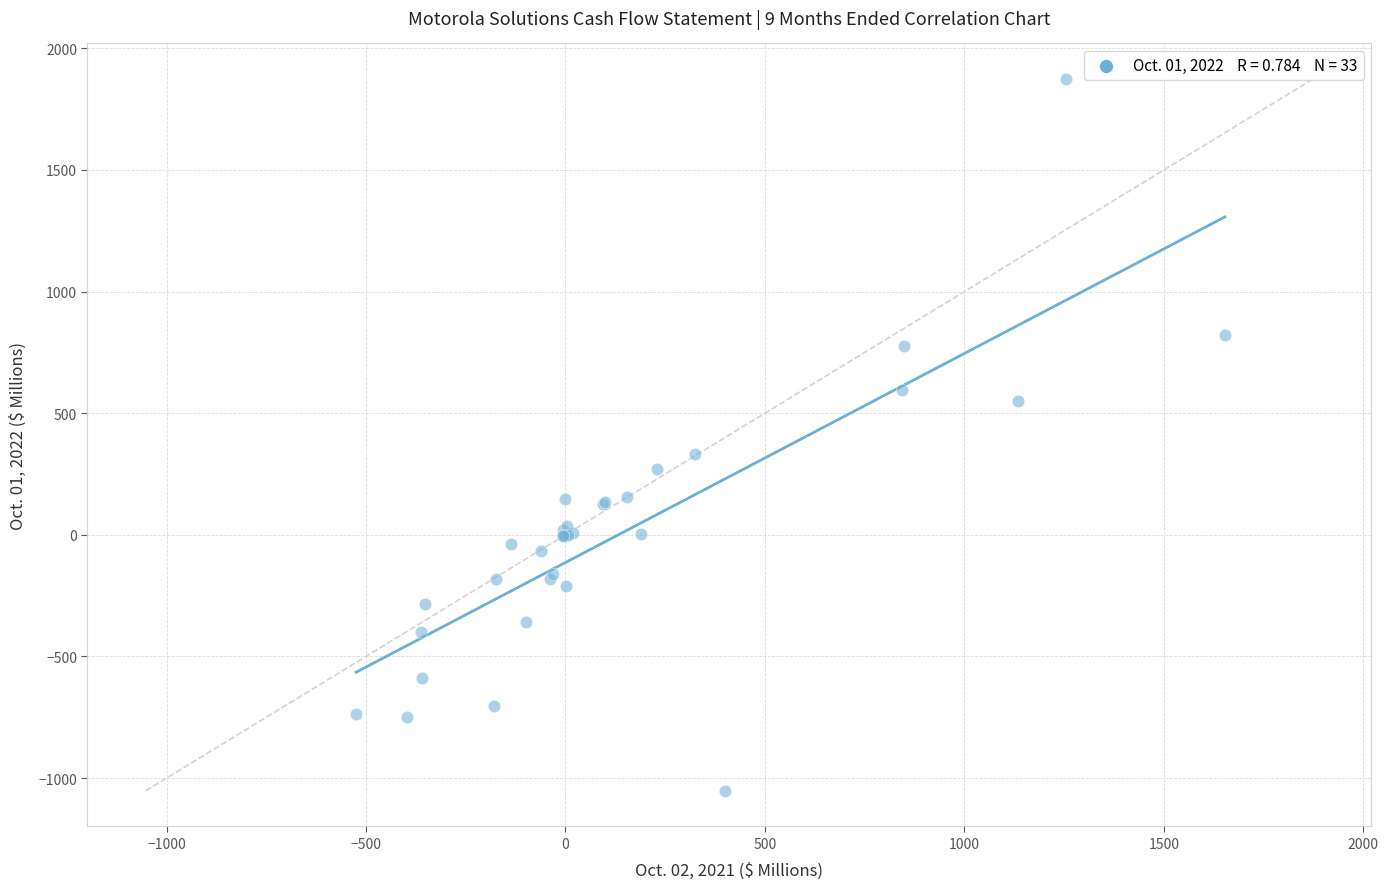

What Y value in the scatter plot is closest to 411?

331